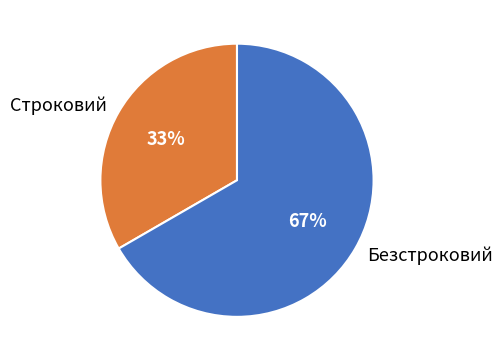

How many slices are in this pie chart?

2